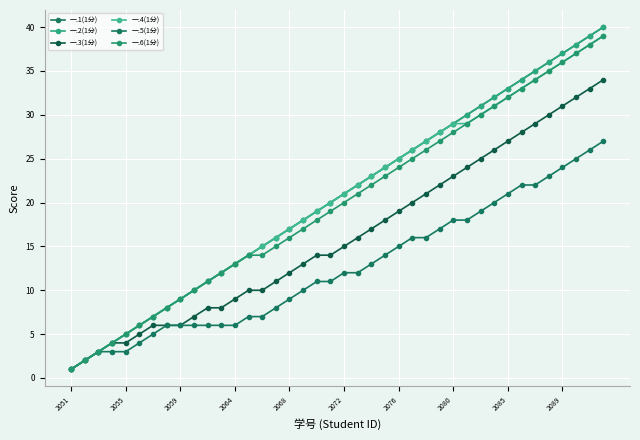

Does the chart have visible grid lines?

Yes